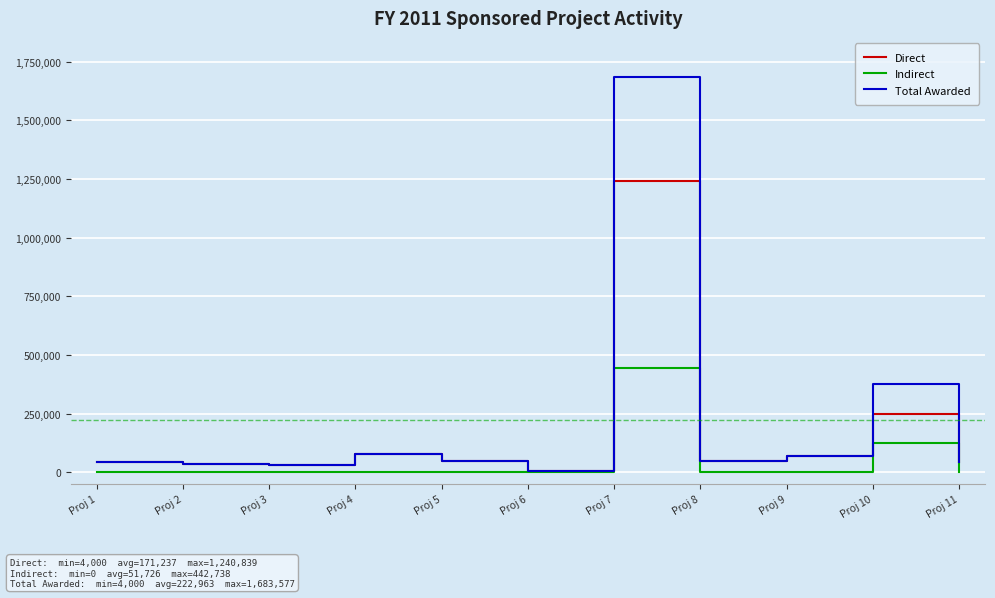

Read the Direct value at Proj 2.

34729